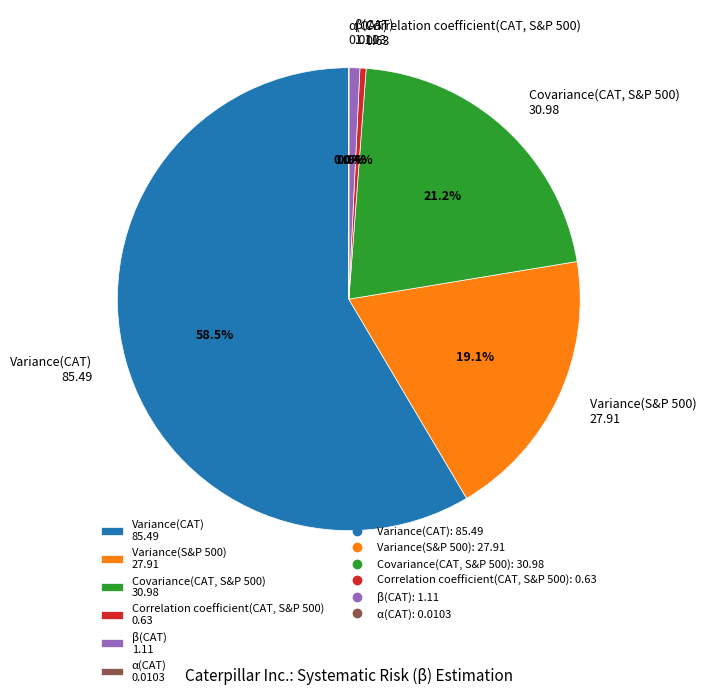

Which category has the biggest portion of the pie?

Variance(CAT) 85.49